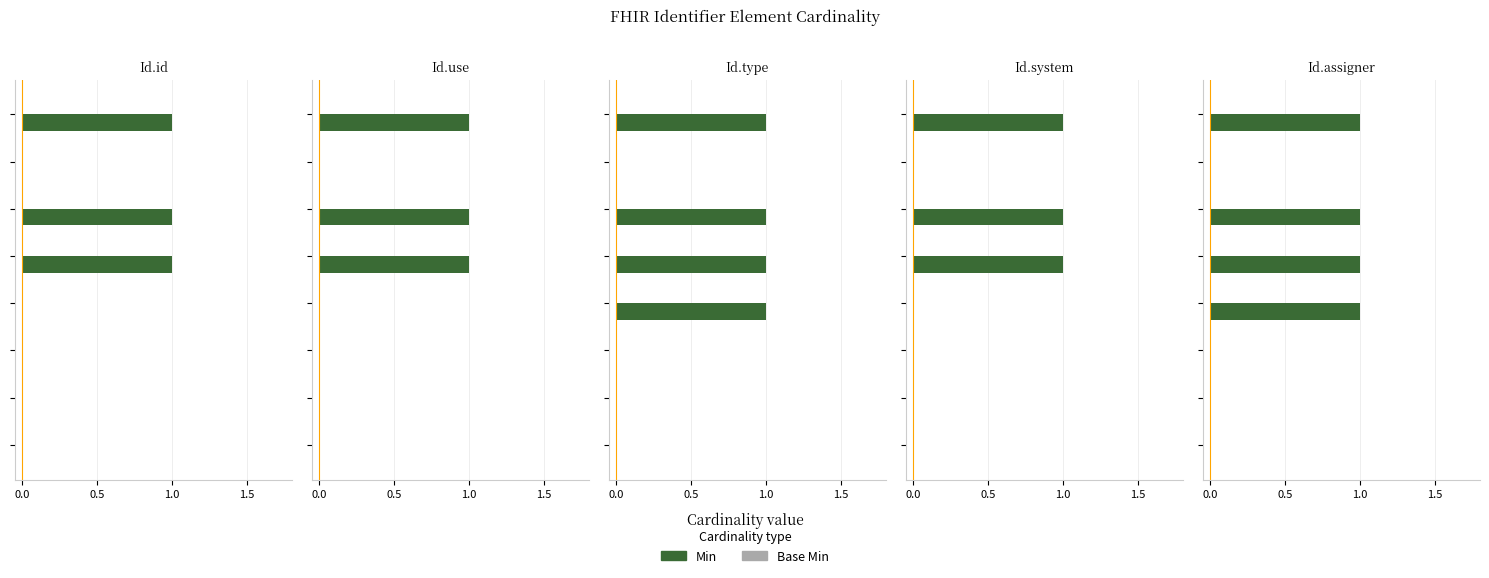

Rank the series by their maximum value, from highest to lowest.

Min, Base Min